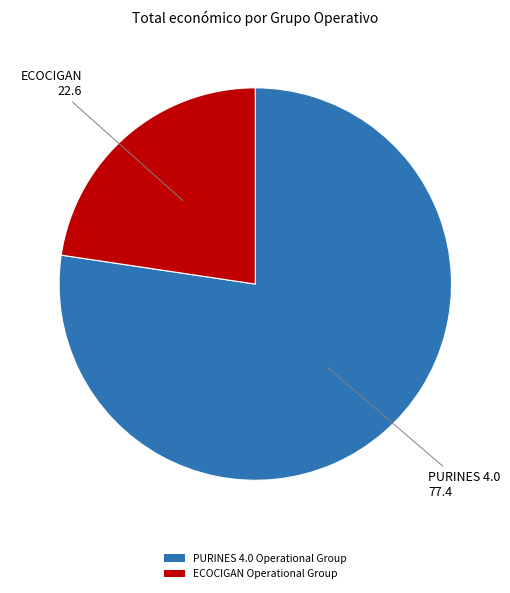

How many slices are in this pie chart?

2